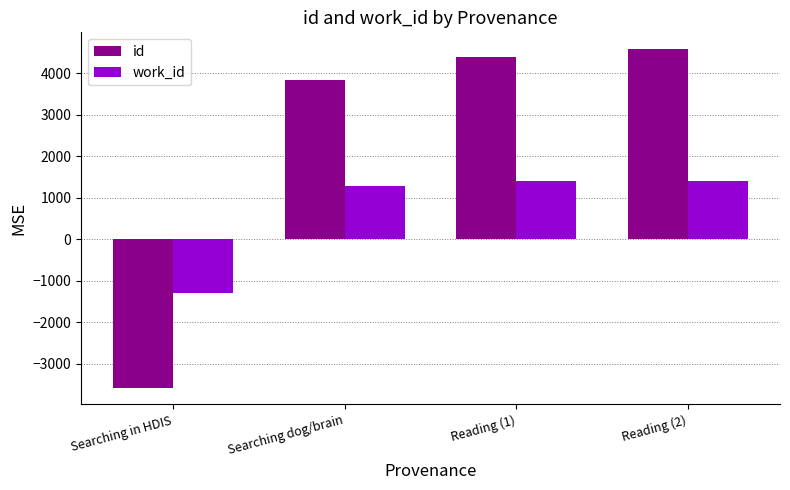

The value of id at Searching in HDIS is -3570. True or false?

True